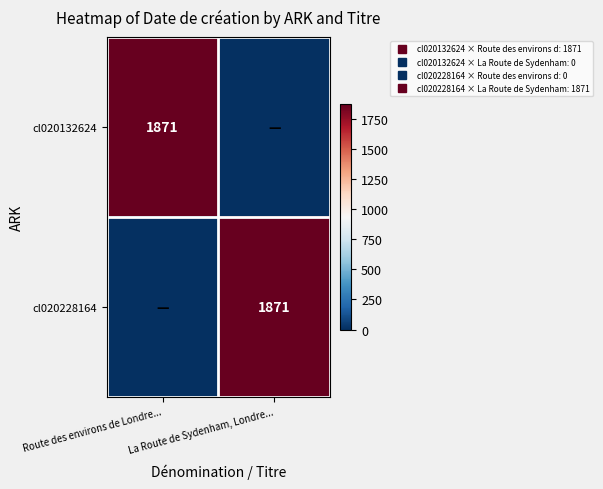

How many data points does each series have?

2